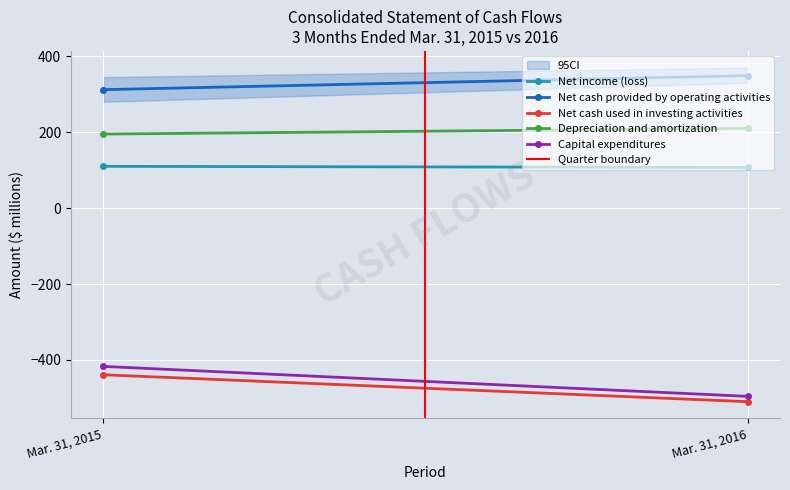

What is the total value across all series at Mar. 31, 2015?

-239